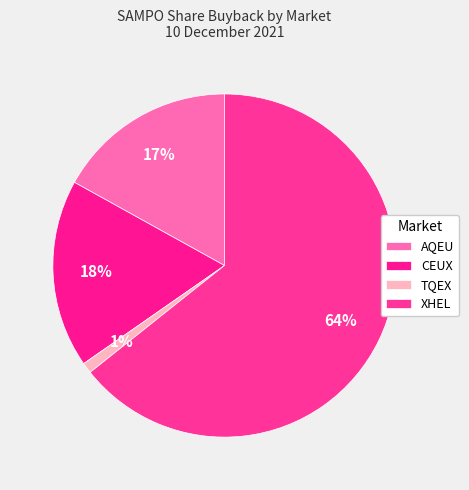

How many slices are in this pie chart?

4